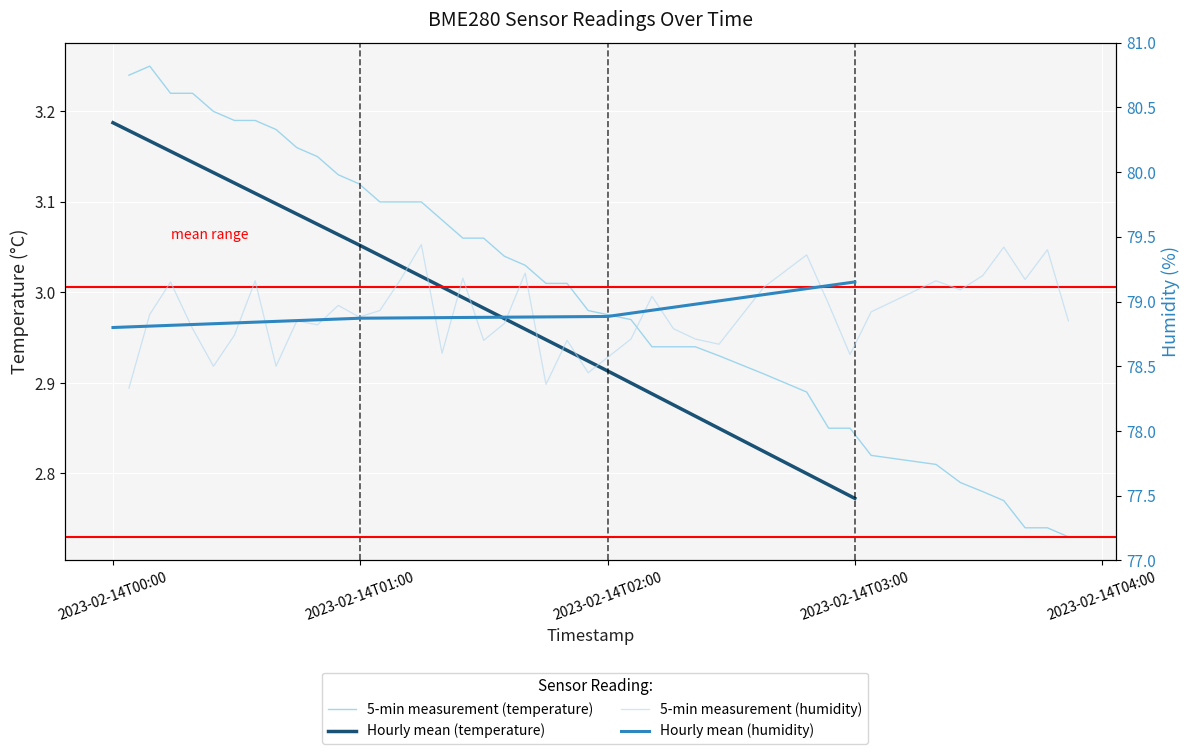

Count the number of categories in the chart.

40